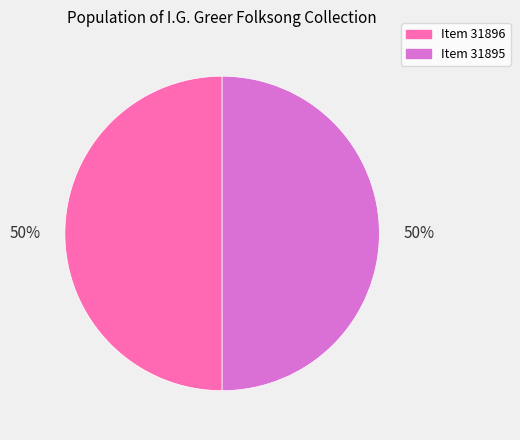

Which category has the smallest portion of the pie?

Greer Document (31895)